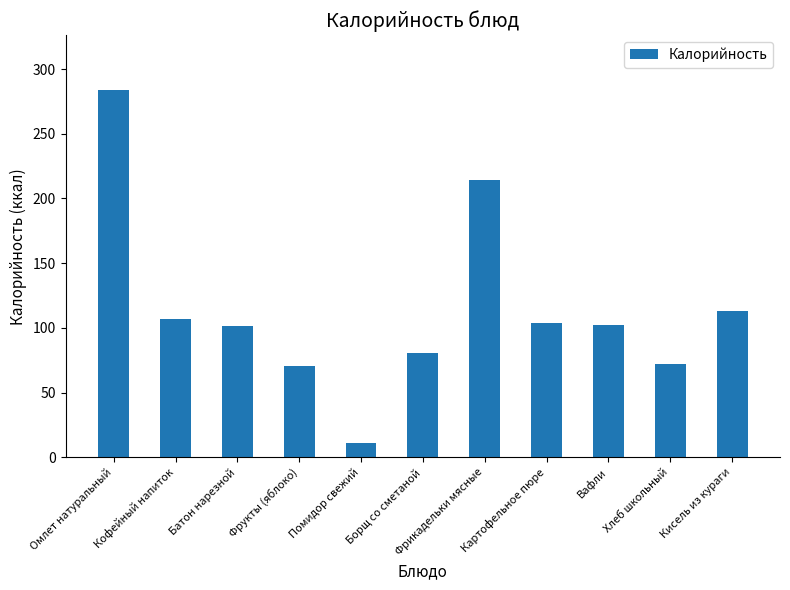

What is the sum of the values at Кисель из кураги and Картофельное пюре?

217.1